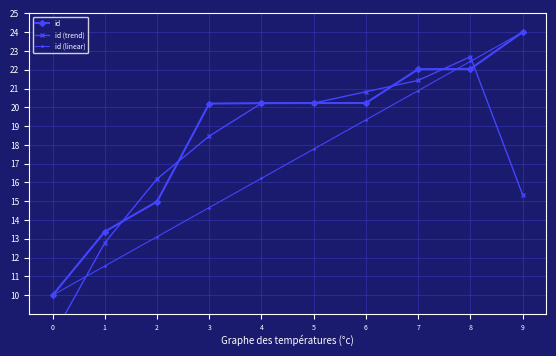

Reading left to right, what are all the values shown in this chart?

id: 10.0	13.4	15.0	20.2	20.2	20.2	20.2	22.0	22.0	24.0
id (trend): 7.8	12.8	16.2	18.5	20.2	20.2	20.8	21.4	22.7	15.3
id (linear): 10.0	11.6	13.1	14.7	16.2	17.8	19.3	20.9	22.4	24.0